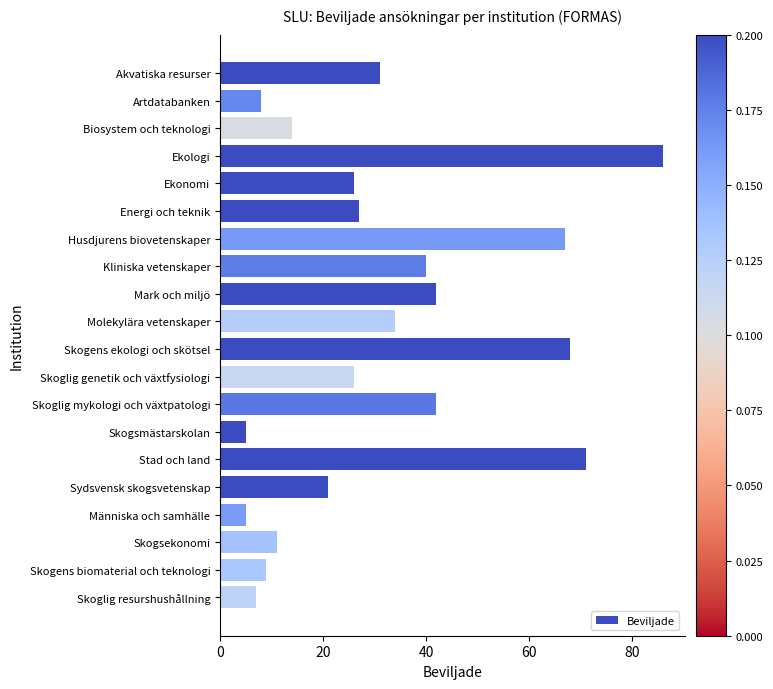

What is the sum of all values?

640